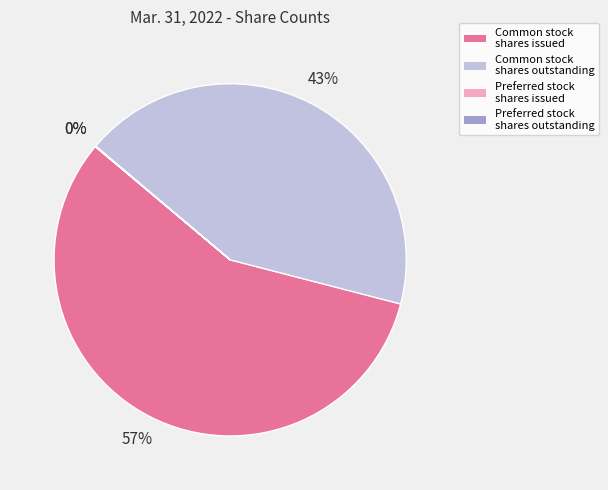

Approximately how many times larger is the value at Common stock shares issued compared to Common stock shares outstanding?

1.3